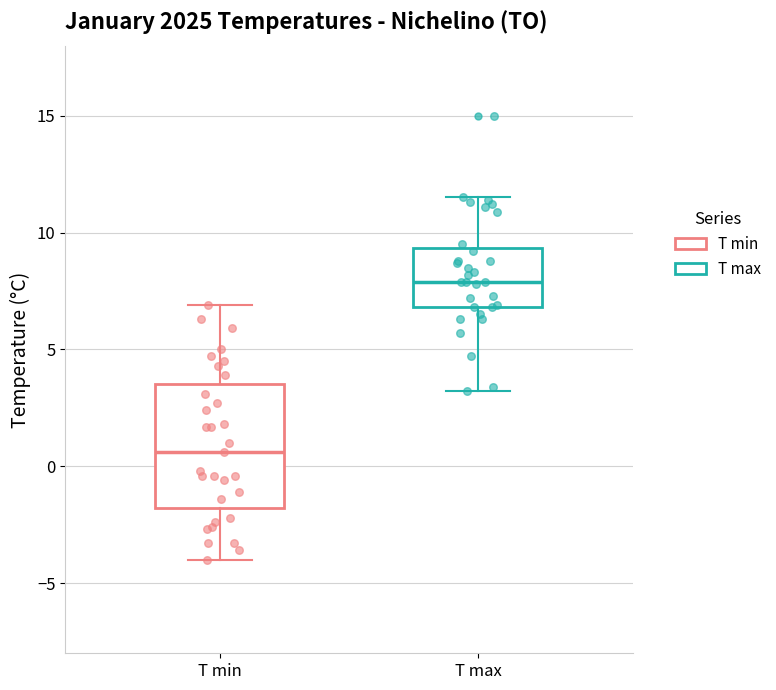

Which box has the highest median line?

T max